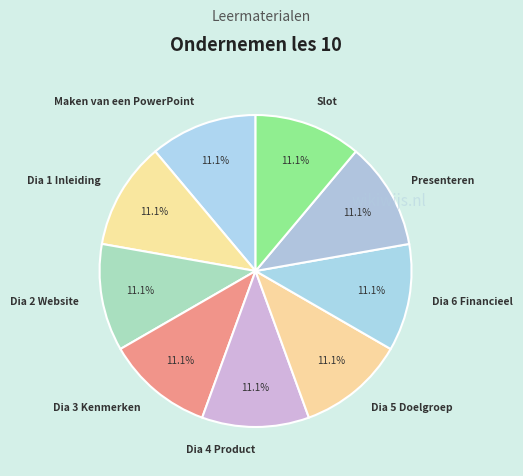

Count the number of slices in the pie.

9